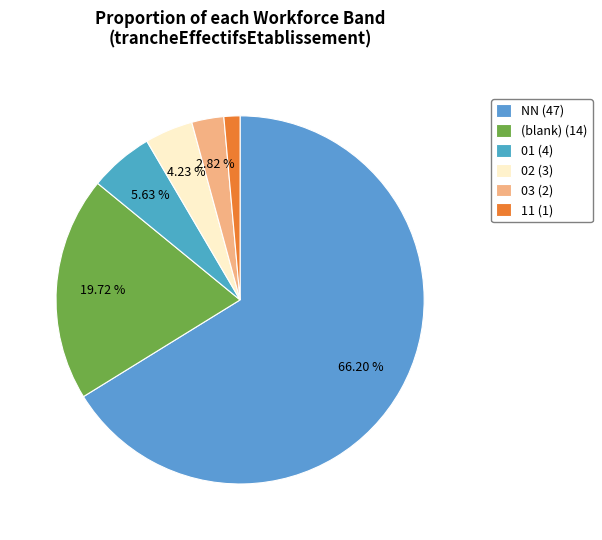

Does any single category account for the majority?

Yes